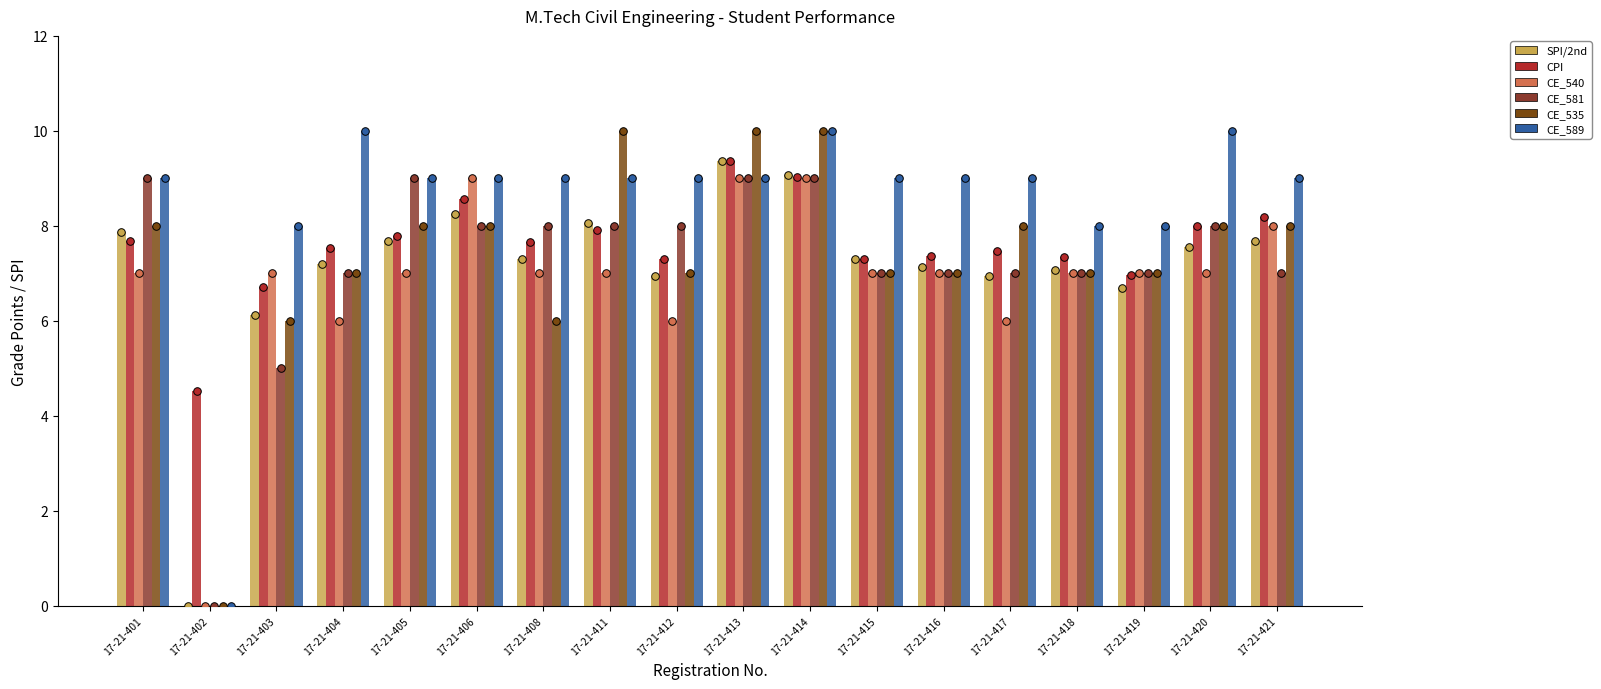

What is the total value across all series at 17-21-403?

38.8